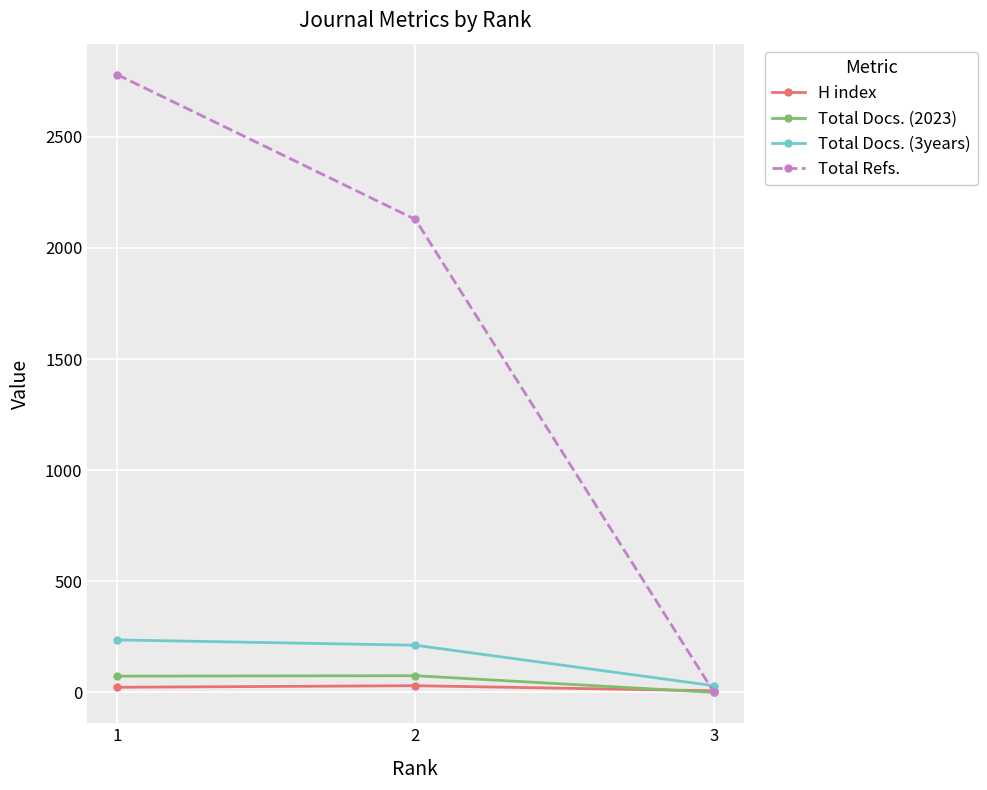

What is the difference between the highest and lowest values at 2?

2098